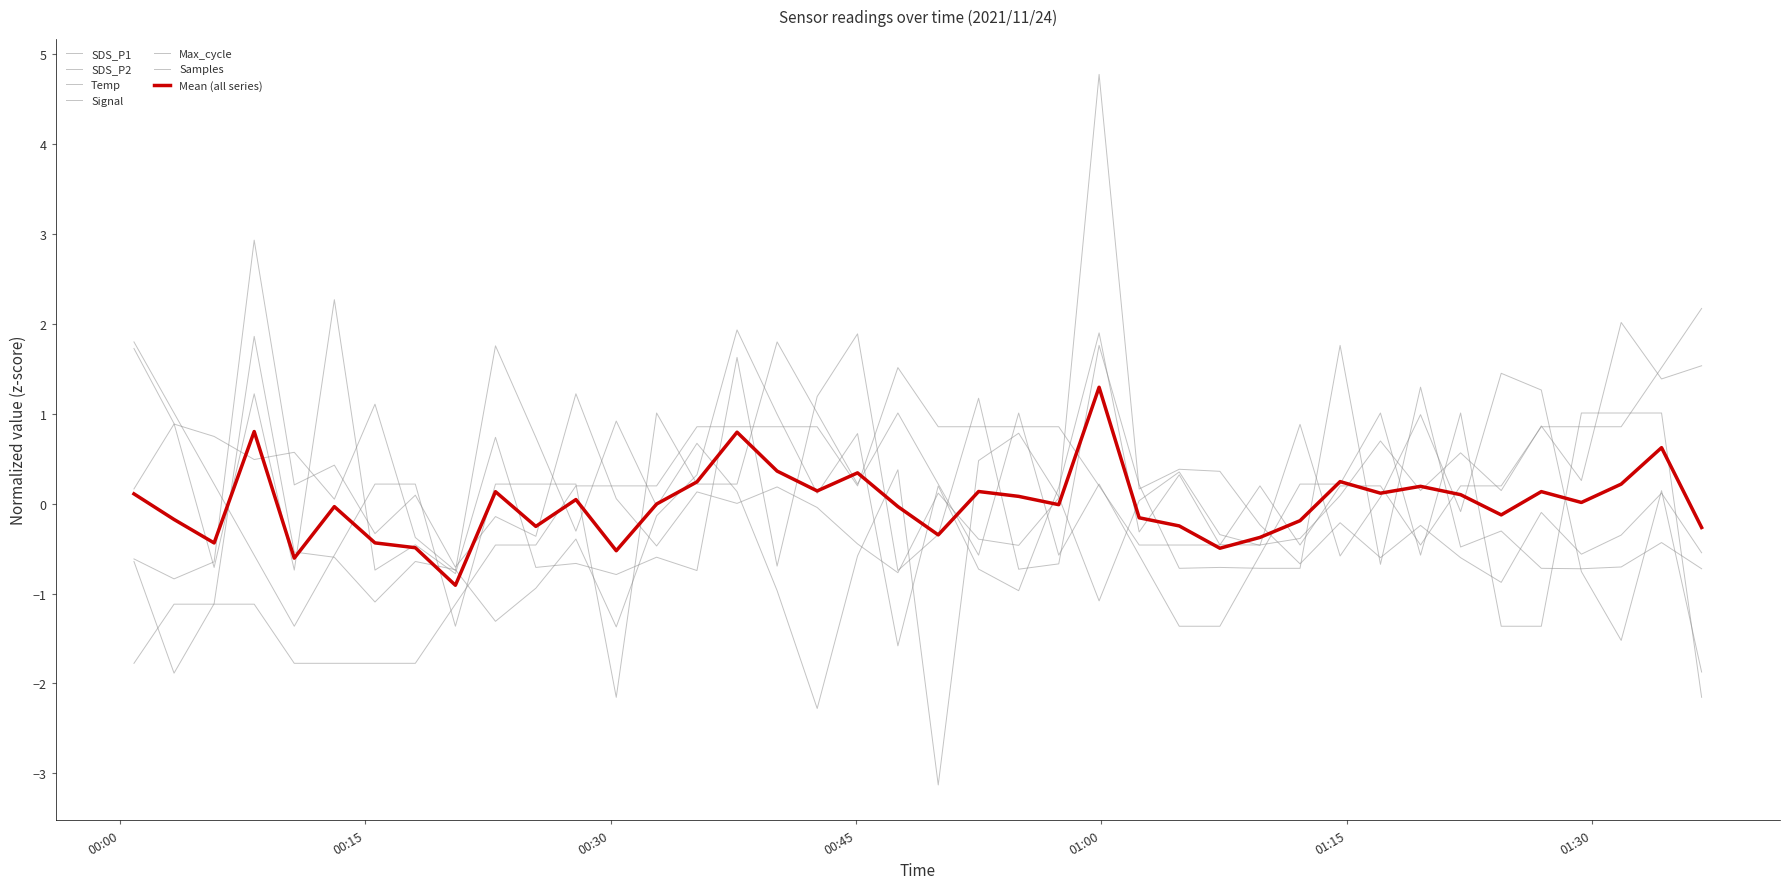

True or false: SDS_P2 has more than 0 interior local peaks.

True